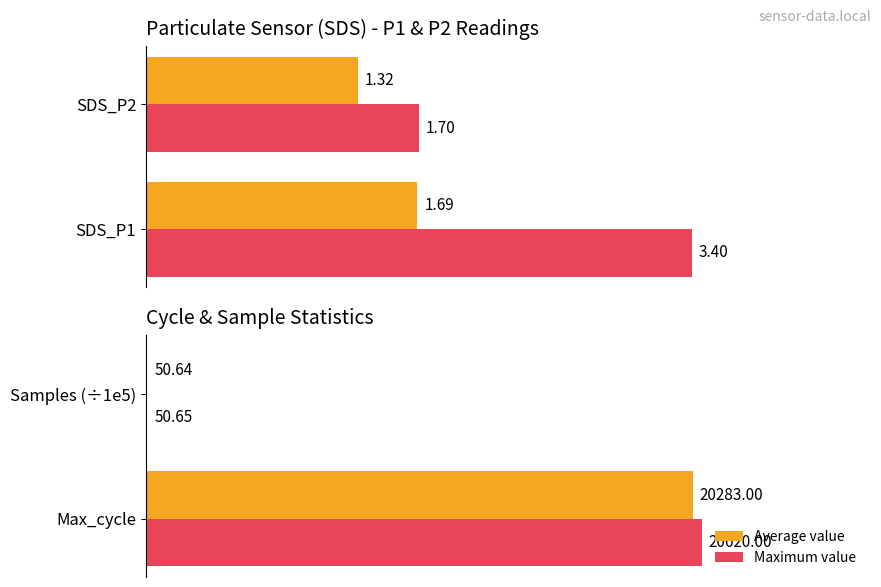

Rank the series by their average value, from lowest to highest.

Average value, Maximum value